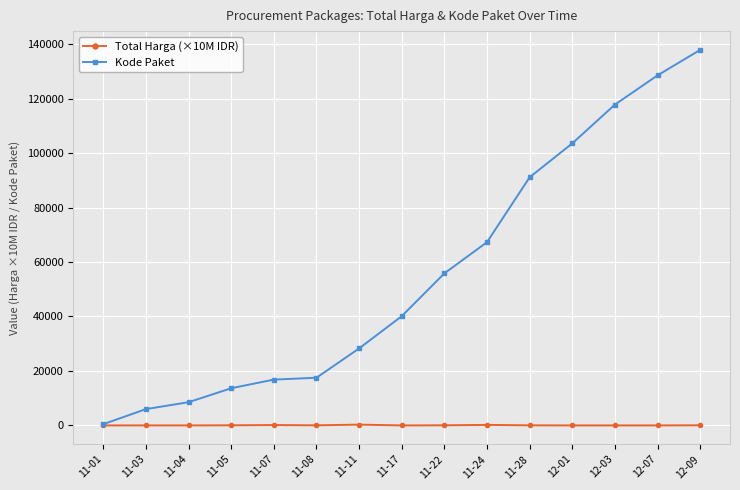

At how many categories does at least one series exceed 87265?

5